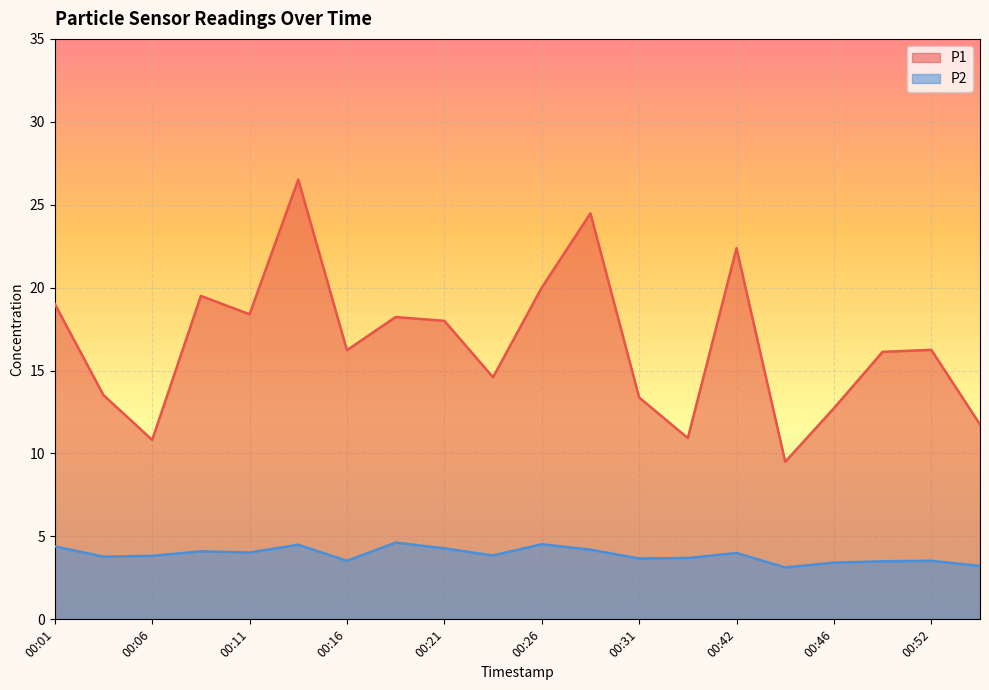

Which series has the largest total across all categories?

P1